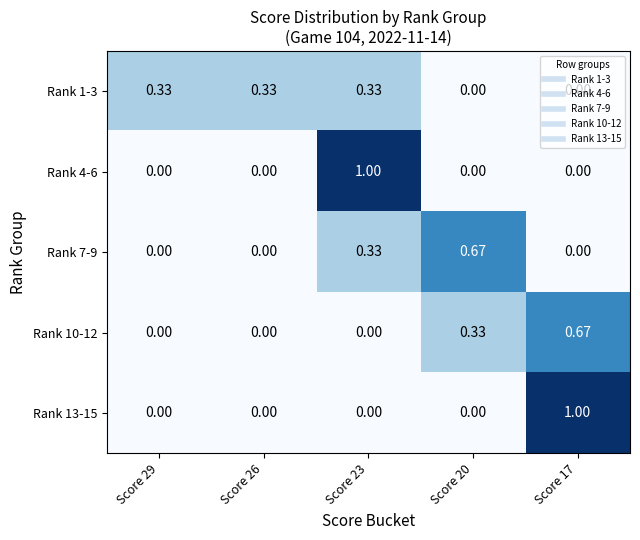

Is the value of Rank 1-3 at Score 26 greater than the value of Rank 7-9 at Score 29?

Yes